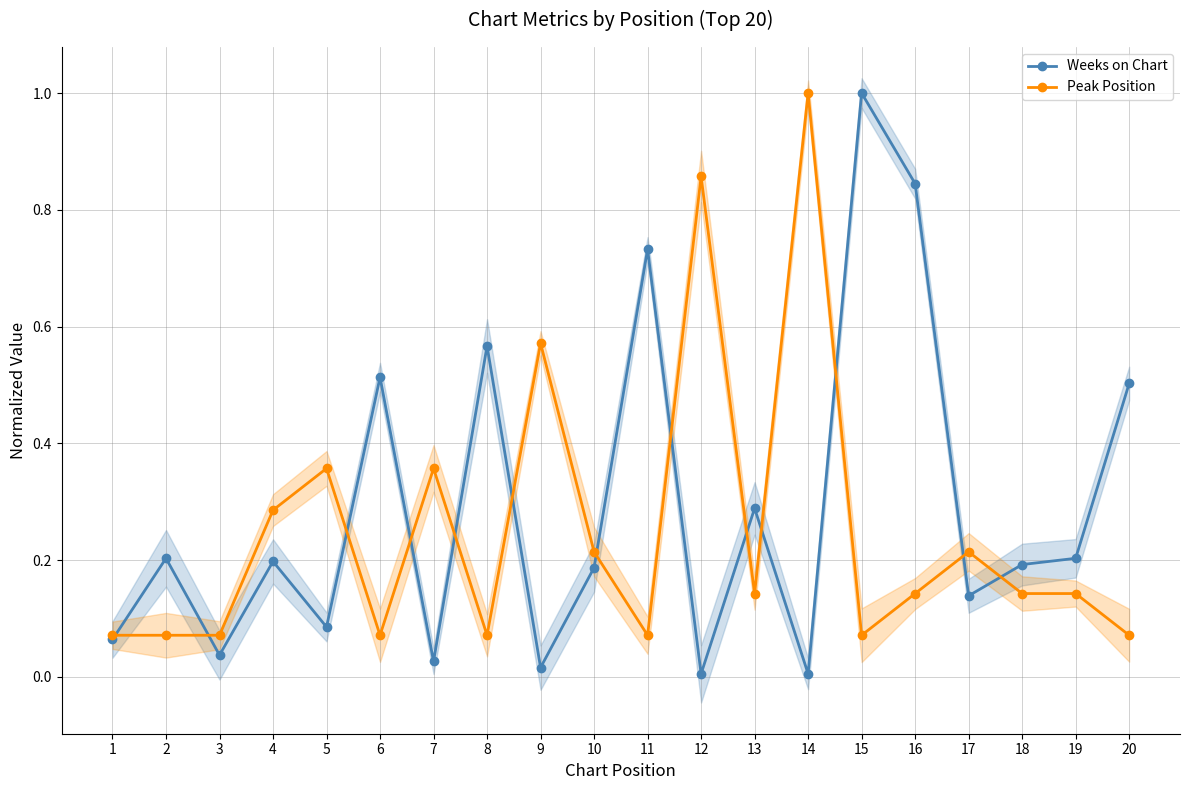

True or false: Weeks on Chart has a value of 0.1 at 17.

False